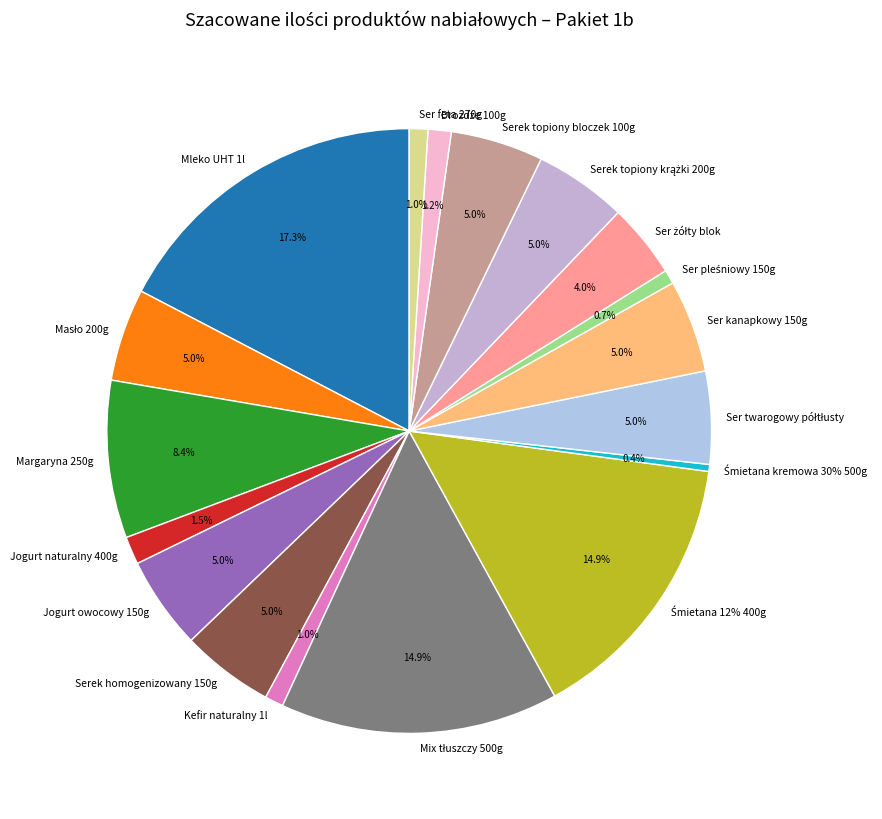

Approximately how many times larger is the value at Serek topiony bloczek 100g compared to Serek topiony krążki 200g?

1.0